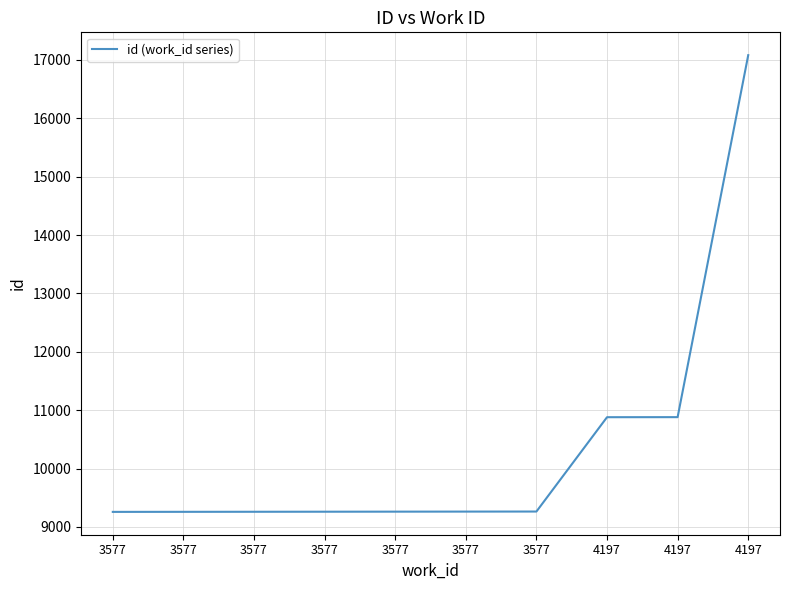

How many lines are shown in the chart?

1